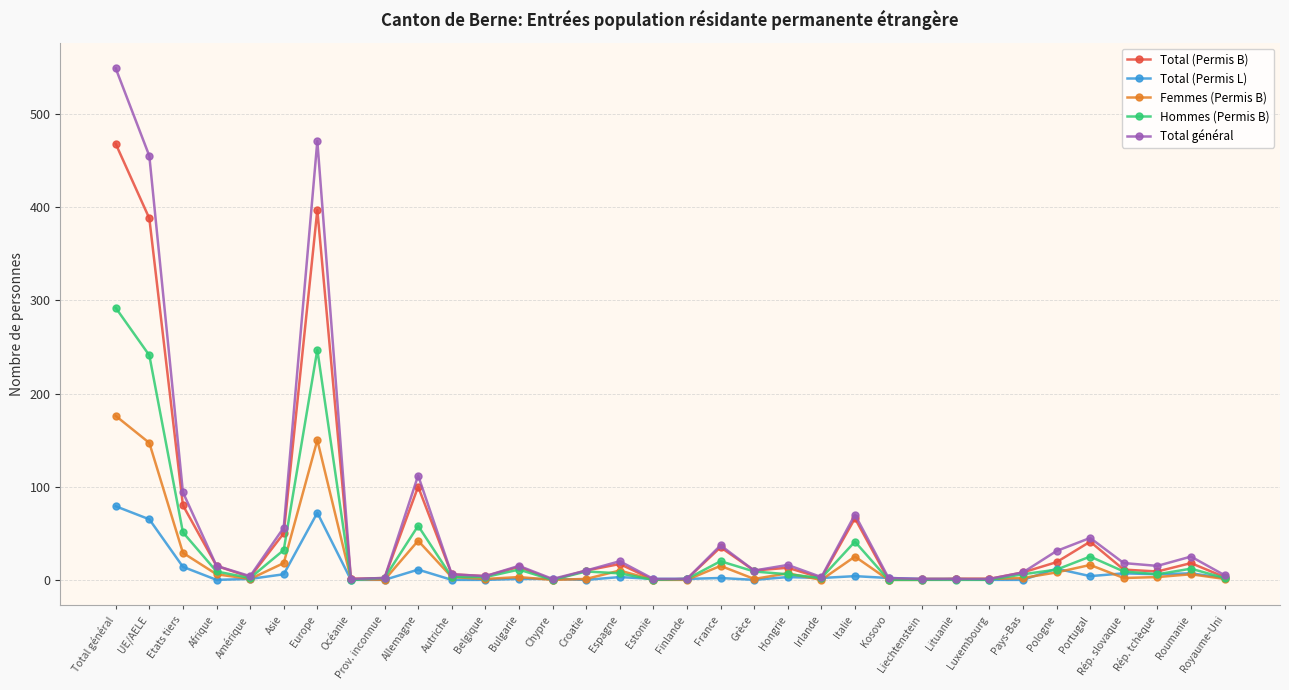

The value of Total général at France is 37. True or false?

True